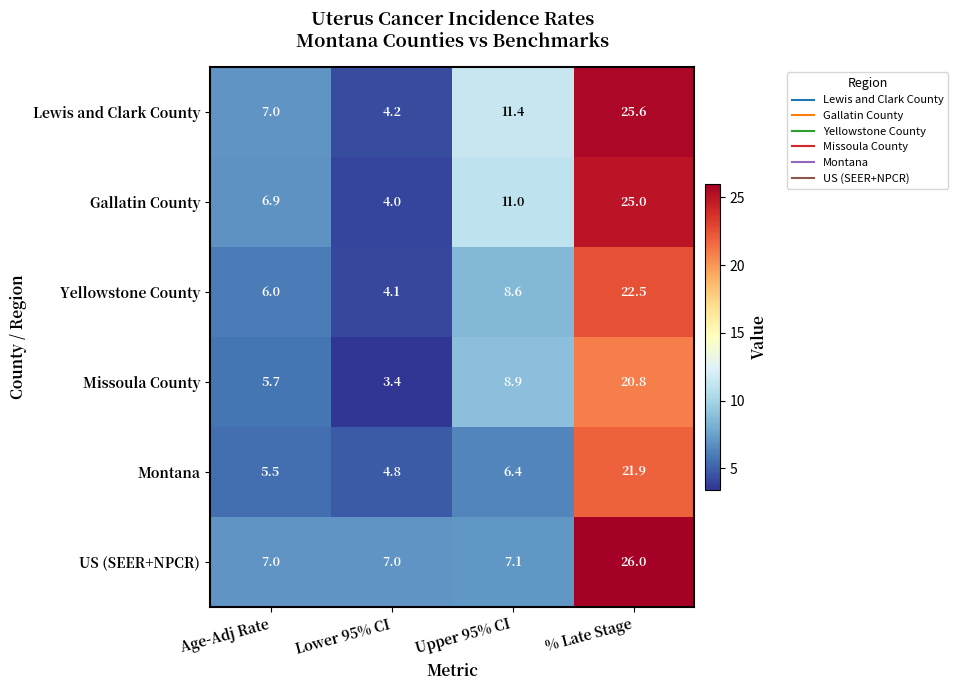

True or false: Gallatin County has a value of 6.9 at Age-Adj Rate.

True